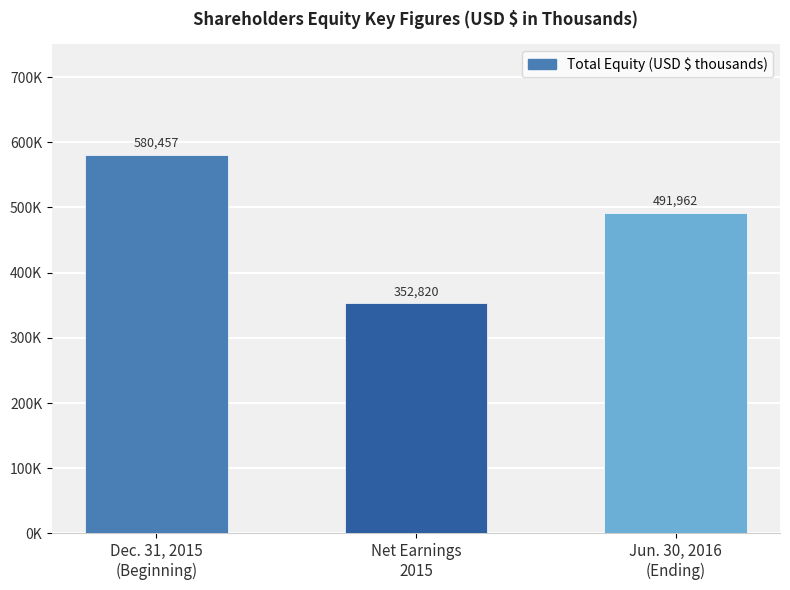

Reading right to left, transcribe all the data shown in this chart.

491962	352820	580457